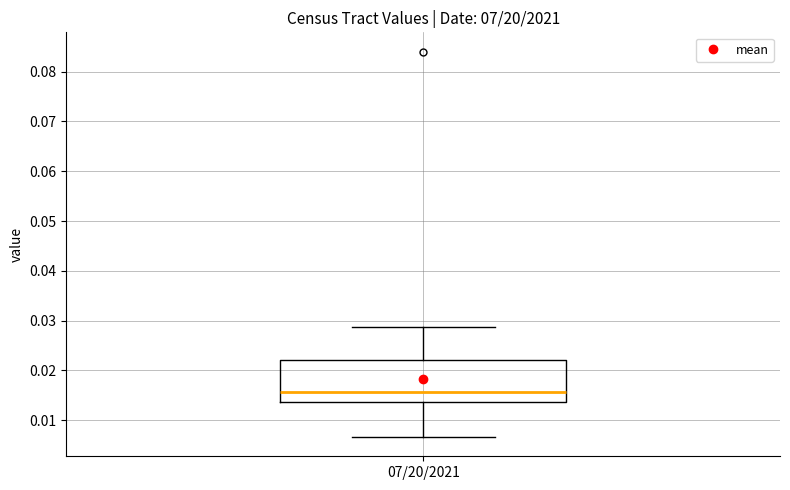

Transcribe this box plot: give where the median line is, the range the box spans, and where the two whiskers end, as read against the y-axis. The values are not printed on the chart, so give them approximately, as read against the axis.

median 0.016, box 0.014 to 0.022, whiskers 0.007 to 0.029